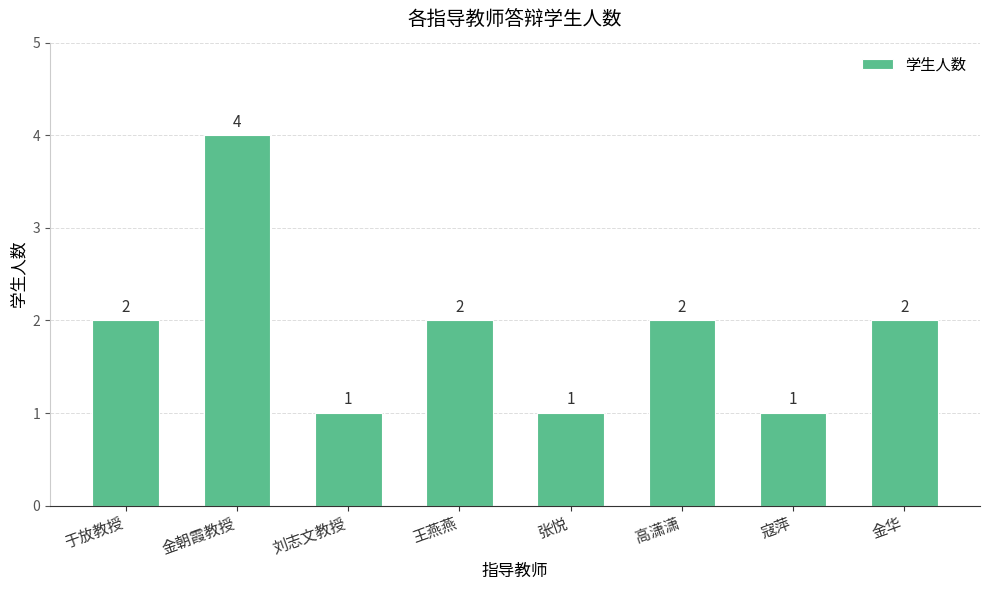

True or false: the data shows 4 at 金朝霞教授.

True